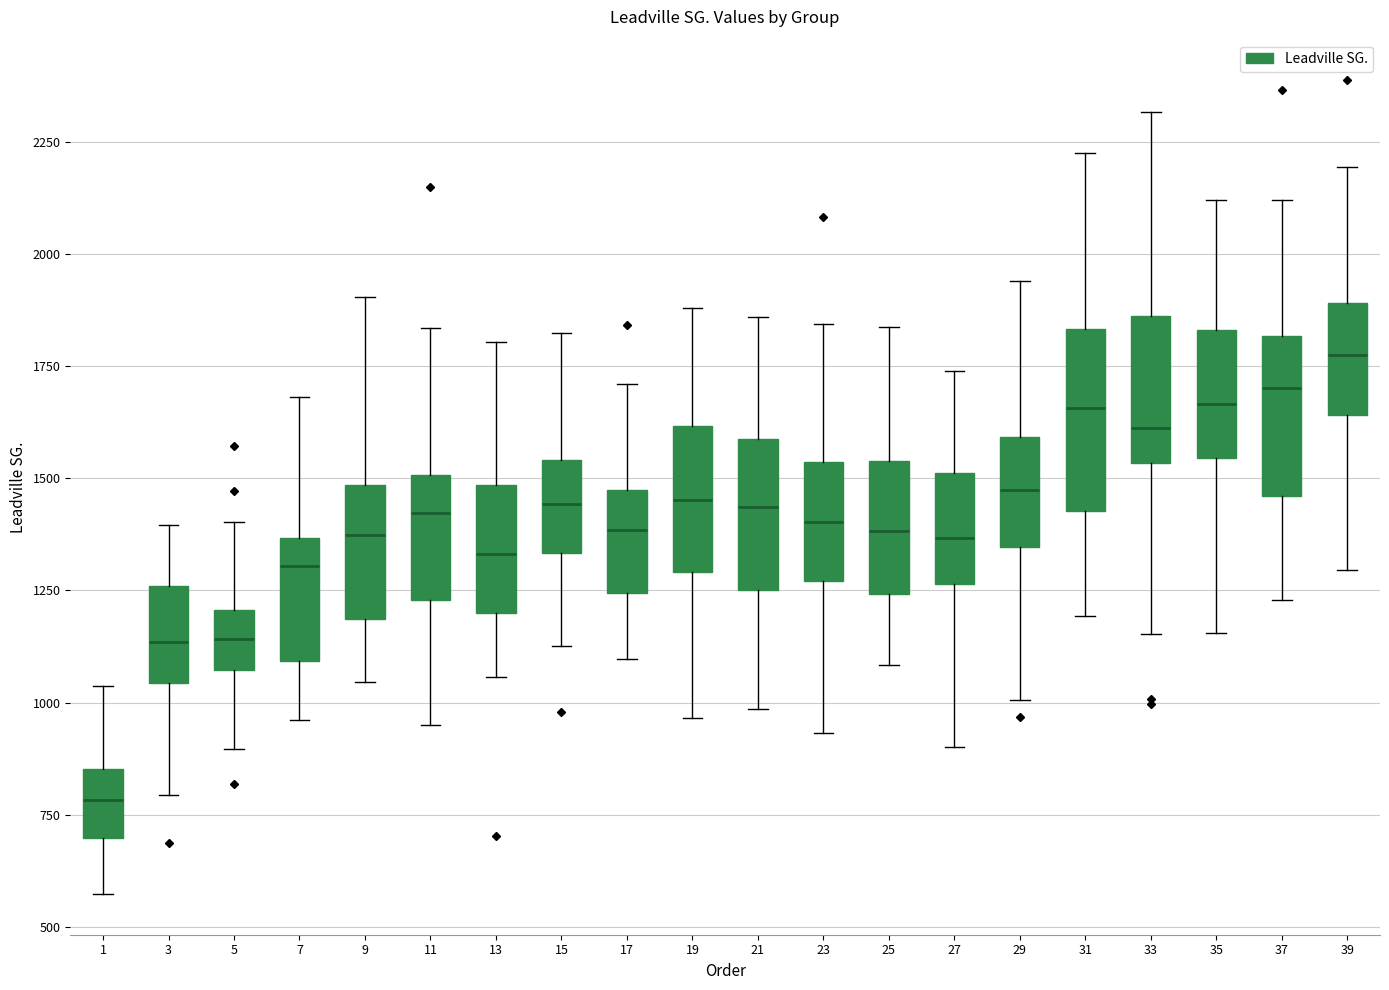

Reading left to right, read every box against the y-axis: the position of its median line, the range the box covers, and the ends of its whiskers. The values are not printed on the chart, so give them approximately, as read against the axis.

1: median 800, box 700 to 850, whiskers 550 to 1050
3: median 1150, box 1050 to 1250, whiskers 800 to 1400
5: median 1150, box 1050 to 1200, whiskers 900 to 1400
7: median 1300, box 1100 to 1350, whiskers 950 to 1700
9: median 1350, box 1200 to 1500, whiskers 1050 to 1900
11: median 1400, box 1250 to 1500, whiskers 950 to 1850
13: median 1350, box 1200 to 1500, whiskers 1050 to 1800
15: median 1450, box 1350 to 1550, whiskers 1150 to 1850
17: median 1400, box 1250 to 1450, whiskers 1100 to 1700
19: median 1450, box 1300 to 1600, whiskers 950 to 1900
21: median 1450, box 1250 to 1600, whiskers 1000 to 1850
23: median 1400, box 1250 to 1550, whiskers 950 to 1850
25: median 1400, box 1250 to 1550, whiskers 1100 to 1850
27: median 1350, box 1250 to 1500, whiskers 900 to 1750
29: median 1500, box 1350 to 1600, whiskers 1000 to 1950
31: median 1650, box 1450 to 1850, whiskers 1200 to 2250
33: median 1600, box 1550 to 1850, whiskers 1150 to 2300
35: median 1650, box 1550 to 1850, whiskers 1150 to 2100
37: median 1700, box 1450 to 1800, whiskers 1250 to 2100
39: median 1800, box 1650 to 1900, whiskers 1300 to 2200